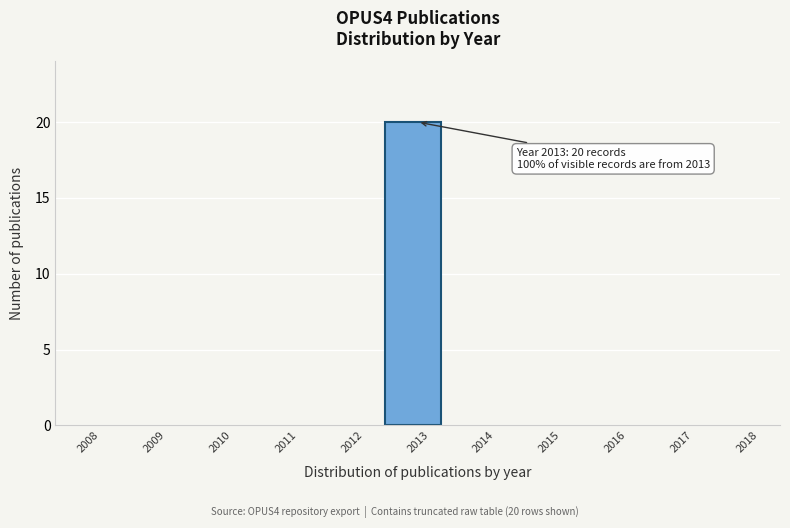

Reading left to right, what are all the values shown in this chart?

2008=0	2009=0	2010=0	2011=0	2012=0	2013=20	2014=0	2015=0	2016=0	2017=0	2018=0